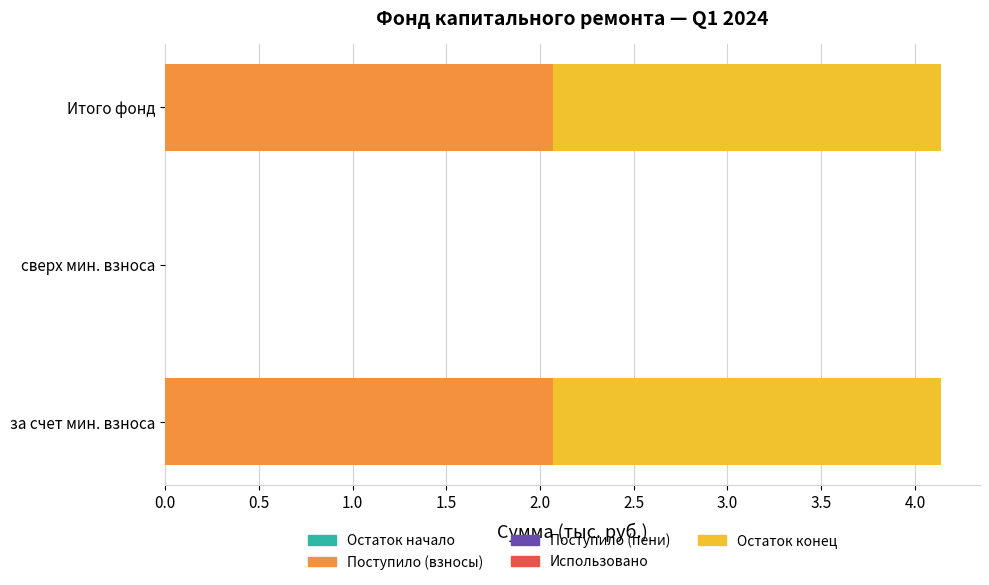

Is it true that Поступило (взносы) equals 2.1 at за счет мин. взноса?

True